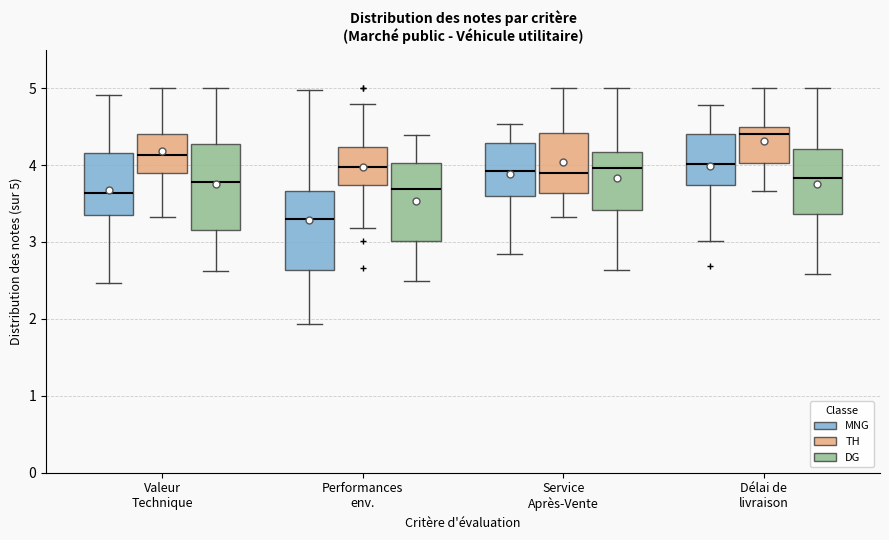

Which box has the lowest median line?

Performances env. (MNG)